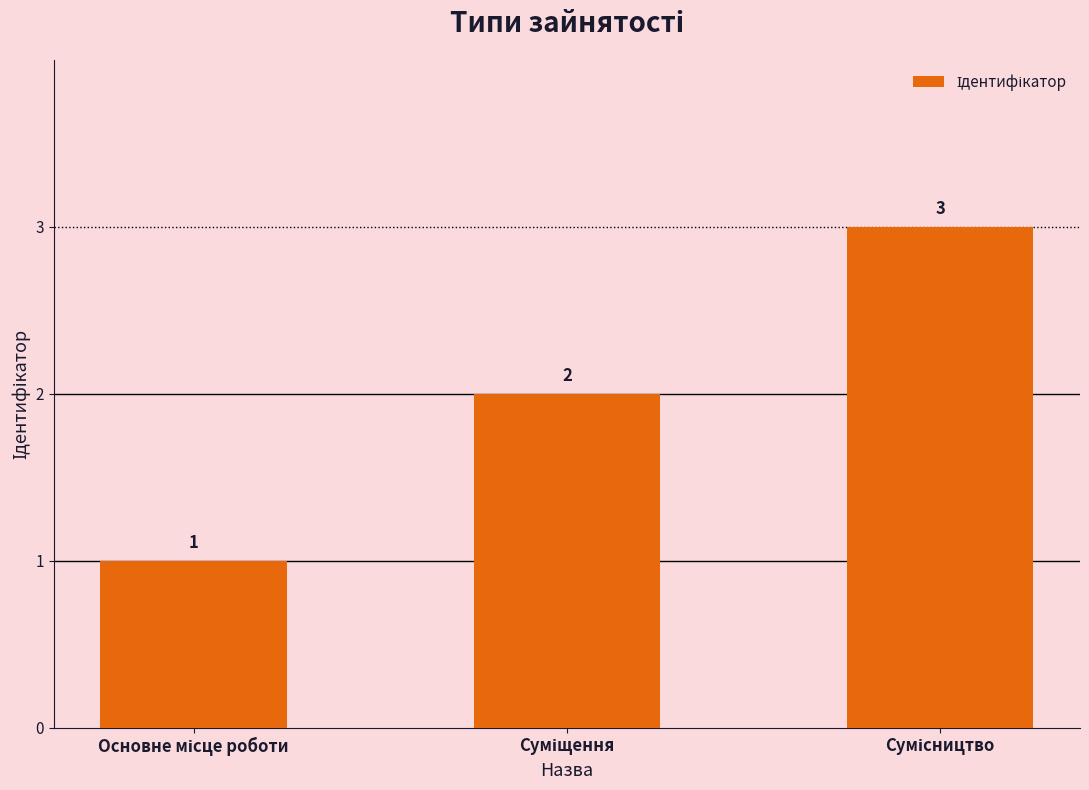

How many values are between 1 and 3?

3